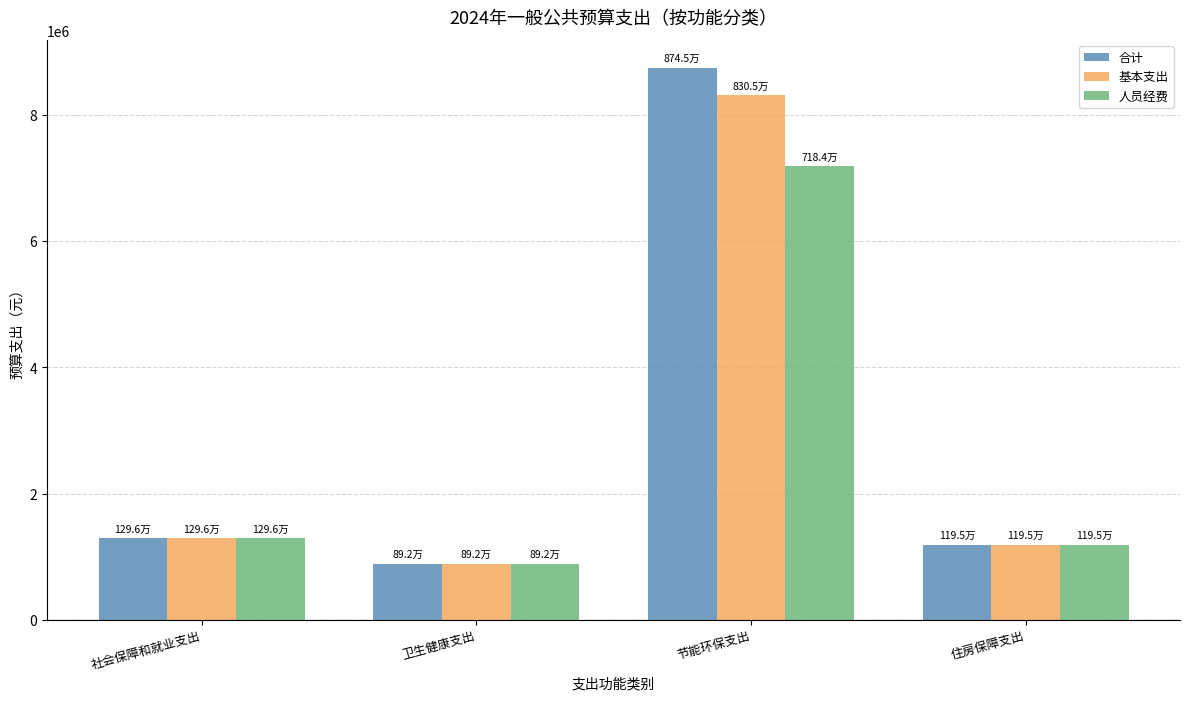

How many series are shown in this chart?

3